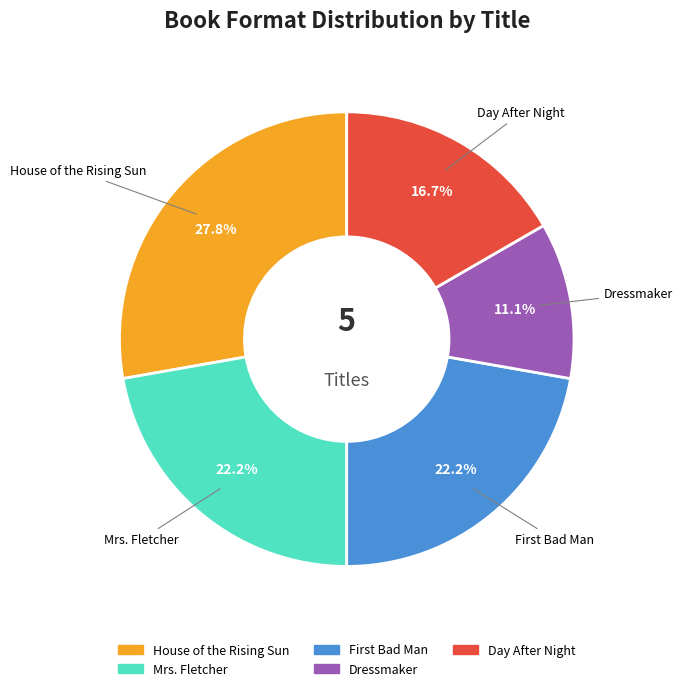

To the nearest percent, what is the difference between the largest and smallest slice percentages?

17%